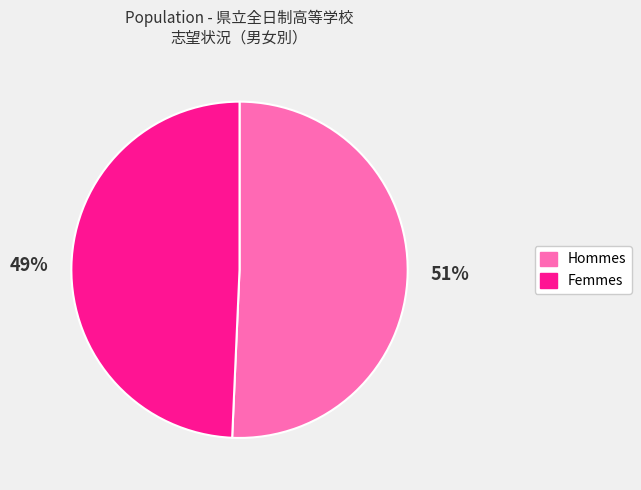

To the nearest percent, what is the average slice percentage?

50%